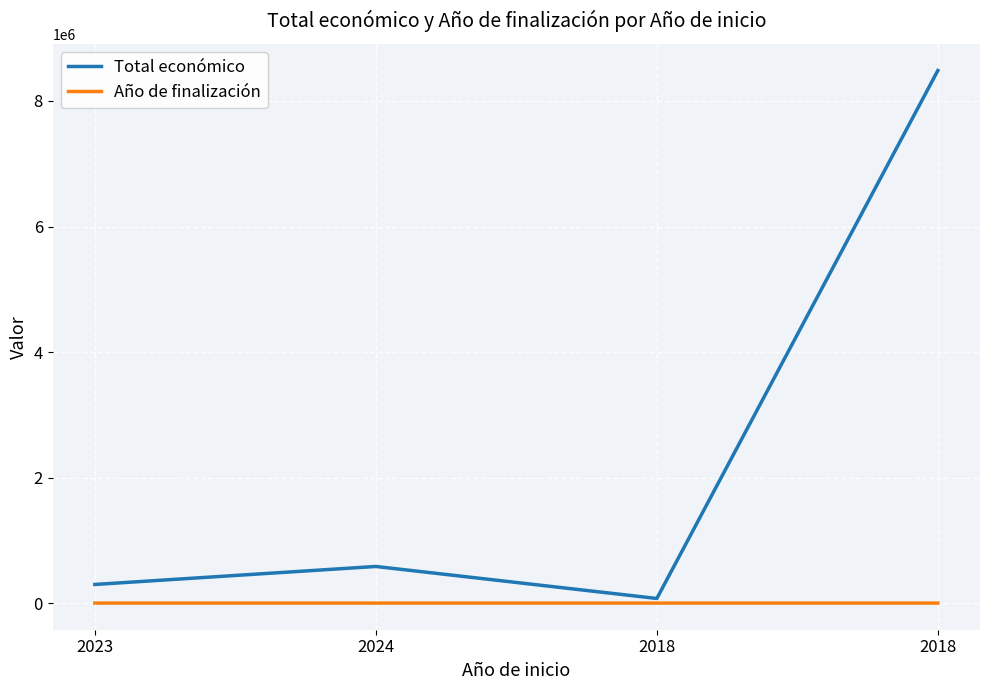

True or false: Total económico has more than 1 points higher than both neighbors.

False